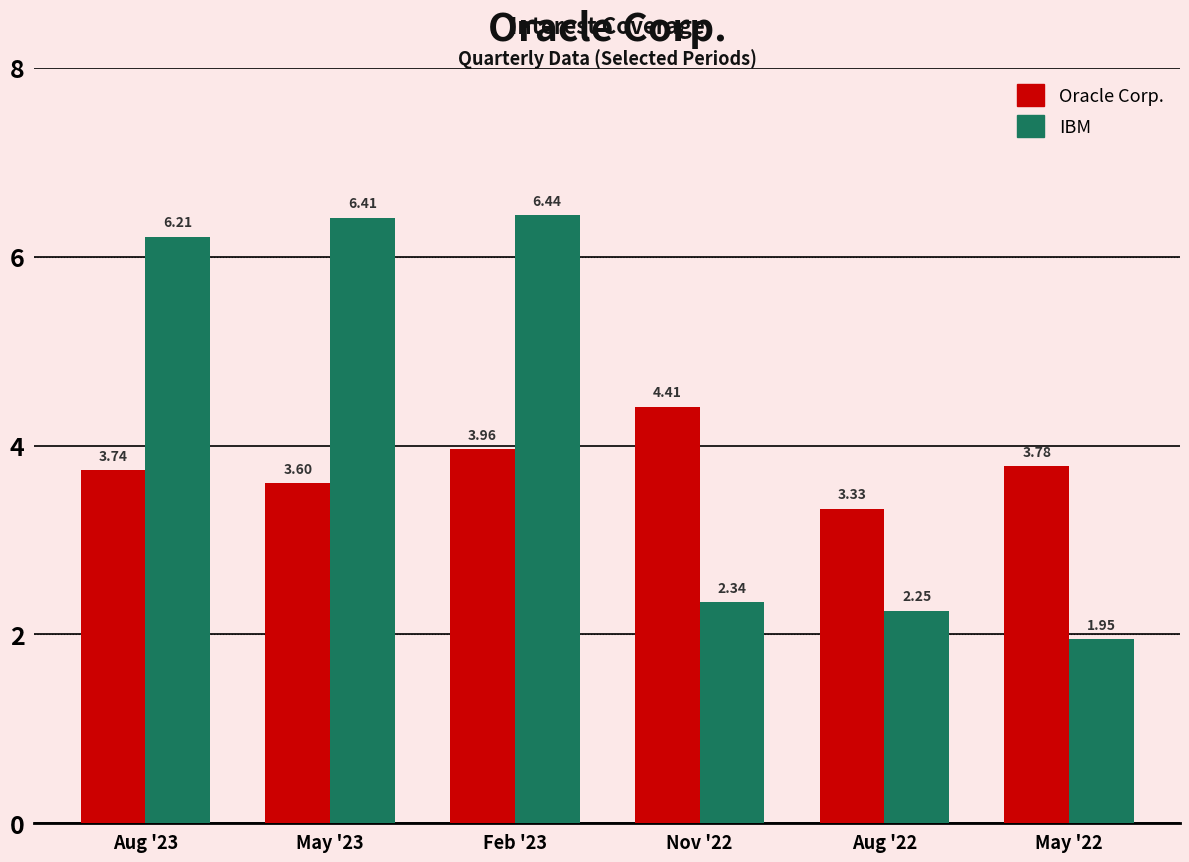

Between May '23 and Aug '22, which series saw the biggest shift?

IBM